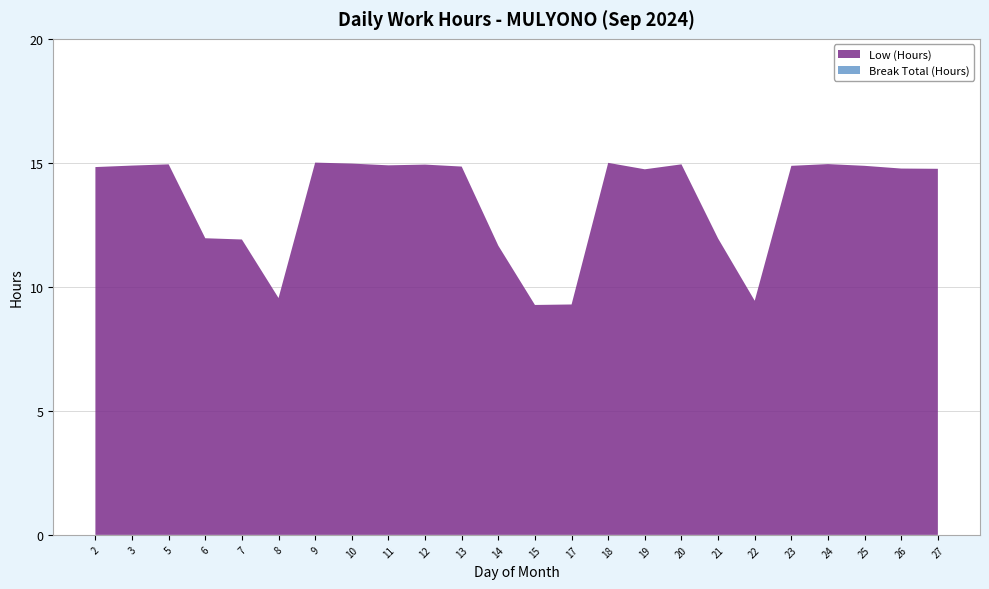

Reading left to right, transcribe all the data shown in this chart.

Low (Hours): 14.8	14.9	14.9	12.0	11.9	9.6	15.0	15.0	14.9	14.9	14.8	11.7	9.3	9.3	15.0	14.7	14.9	11.9	9.4	14.9	14.9	14.9	14.8	14.8
Break Total (Hours): 0.0	0.0	0.0	0.0	0.0	0.0	0.0	0.0	0.0	0.0	0.0	0.0	0.0	0.0	0.0	0.0	0.0	0.0	0.0	0.0	0.0	0.0	0.0	0.0